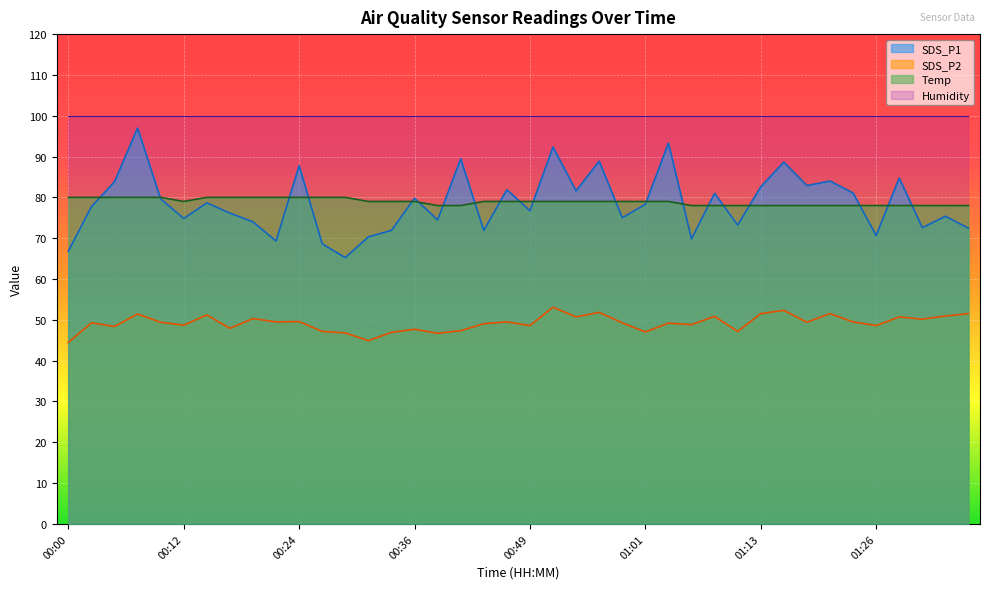

Reading right to left, list all the values displayed in this chart.

SDS_P1: 72.5	75.4	72.6	84.7	70.6	81.1	84.0	82.9	88.6	82.6	73.2	81.0	69.8	93.3	78.3	75.0	88.9	81.6	92.3	76.7	81.9	71.9	89.5	74.5	79.8	71.9	70.3	65.2	68.6	87.8	69.3	74.0	76.1	78.7	74.8	79.6	97.0	83.8	77.7	66.8
SDS_P2: 51.5	50.9	50.2	50.7	48.6	49.5	51.5	49.4	52.3	51.5	47.2	50.9	48.8	49.2	47.0	49.3	51.8	50.7	53.1	48.6	49.5	49.1	47.3	46.7	47.7	46.9	44.9	46.8	47.2	49.6	49.5	50.3	47.9	51.2	48.7	49.4	51.4	48.4	49.3	44.5
Temp: 78.0	78.0	78.0	78.0	78.0	78.0	78.0	78.0	78.0	78.0	78.0	78.0	78.0	79.0	79.0	79.0	79.0	79.0	79.0	79.0	79.0	79.0	78.0	78.0	79.0	79.0	79.0	80.0	80.0	80.0	80.0	80.0	80.0	80.0	79.0	80.0	80.0	80.0	80.0	80.0